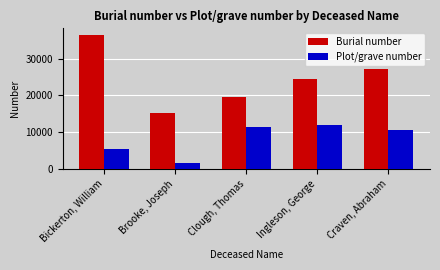

How many bars are there in each group?

2